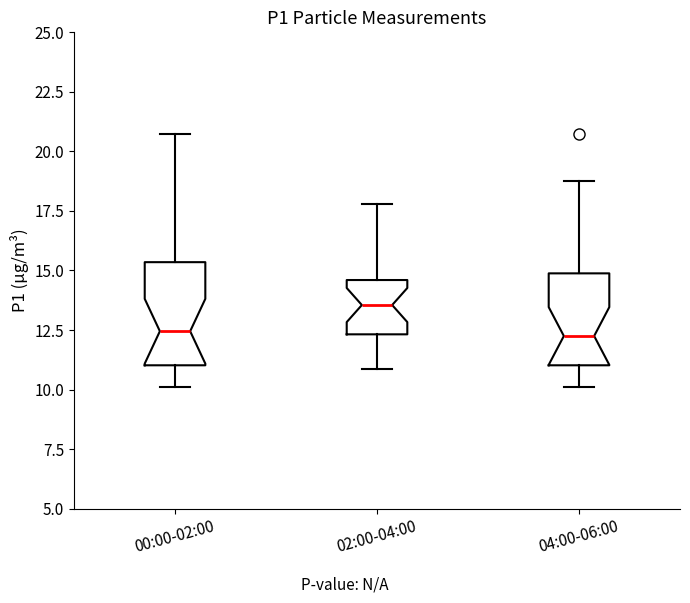

Reading left to right, read every box against the y-axis: the position of its median line, the range the box covers, and the ends of its whiskers. The values are not printed on the chart, so give them approximately, as read against the axis.

00:00-02:00: median 12.5, box 11.0 to 15.5, whiskers 10.0 to 21.0
02:00-04:00: median 13.5, box 12.5 to 14.5, whiskers 11.0 to 18.0
04:00-06:00: median 12.5, box 11.0 to 15.0, whiskers 10.0 to 19.0